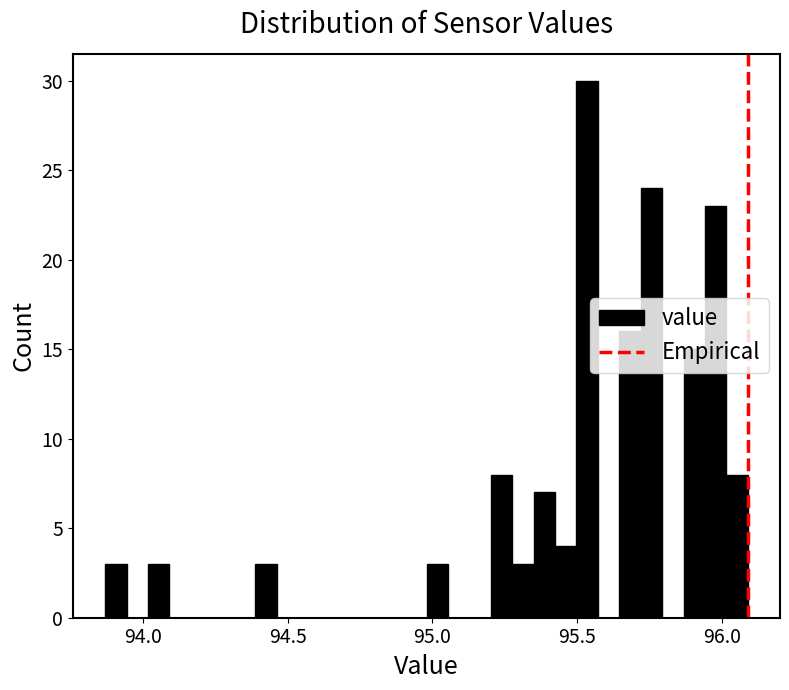

Read against the x-axis, roughly where is the centre of the tallest bar?

95.55